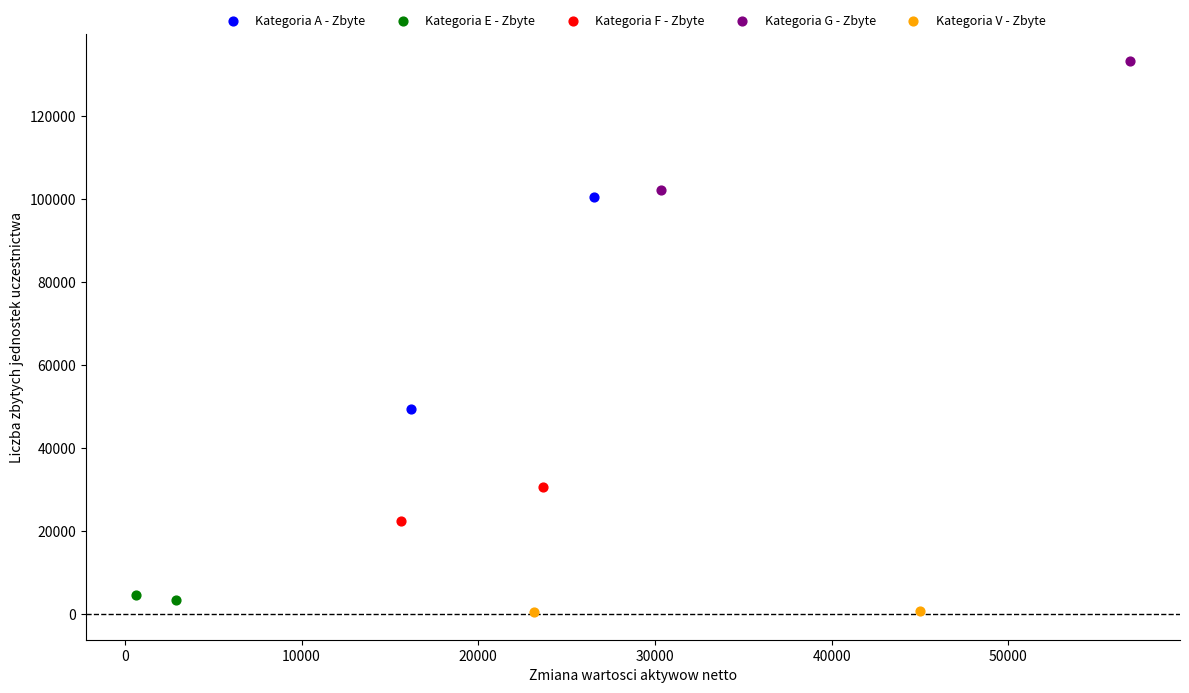

Which series reaches the maximum Y coordinate?

Kategoria G - Zbyte